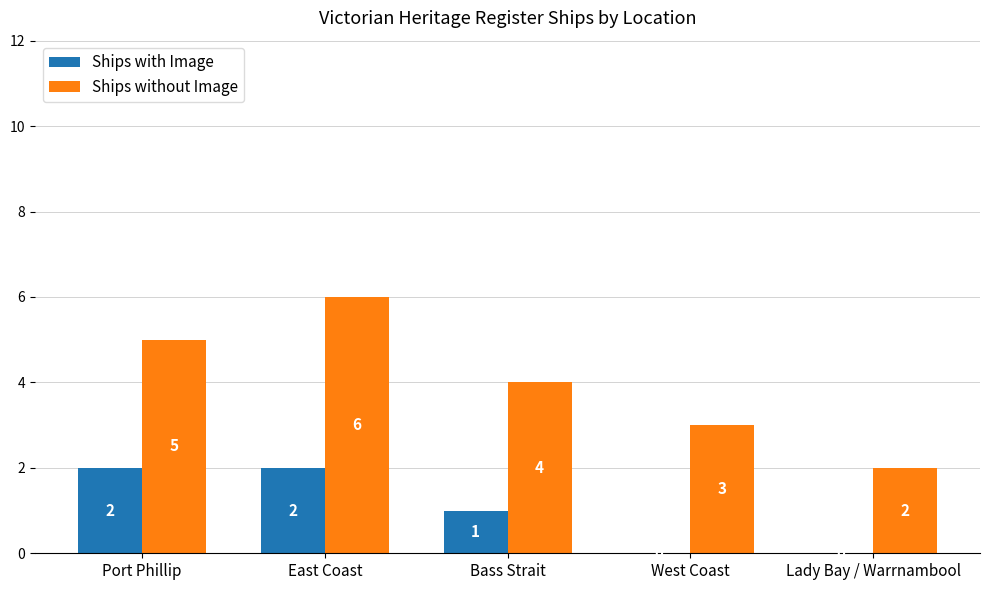

What are all the series names shown in the legend?

Ships with Image, Ships without Image